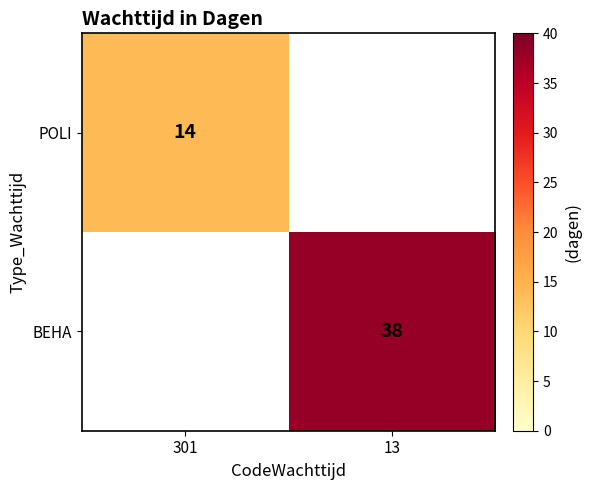

Is the value of POLI at 301 greater than the value of BEHA at 13?

No